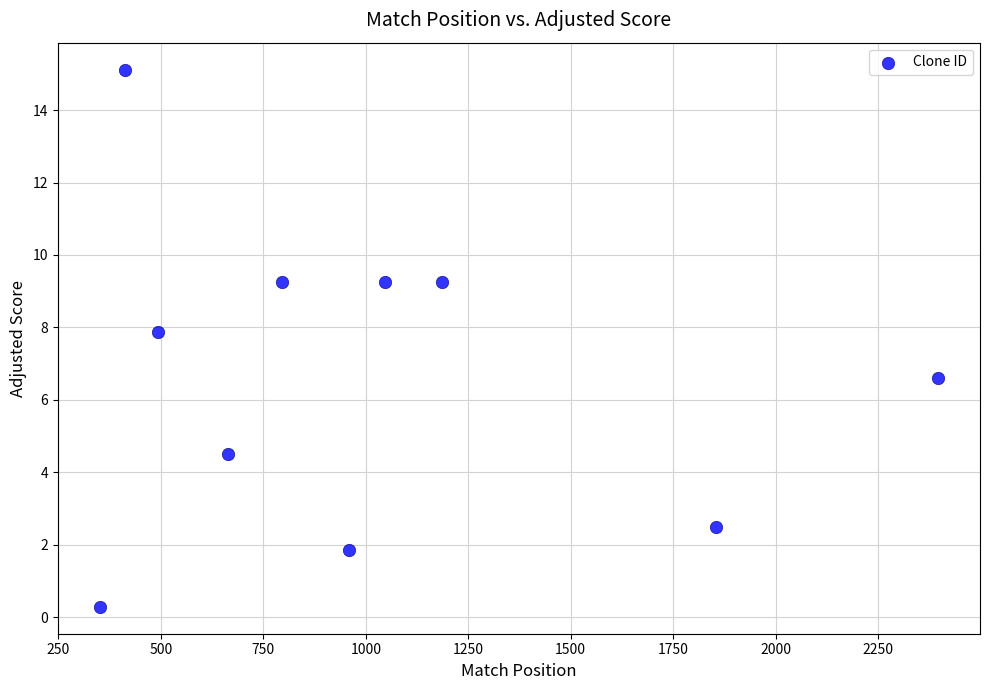

What is the range of X values (max minus min)?

2045.0